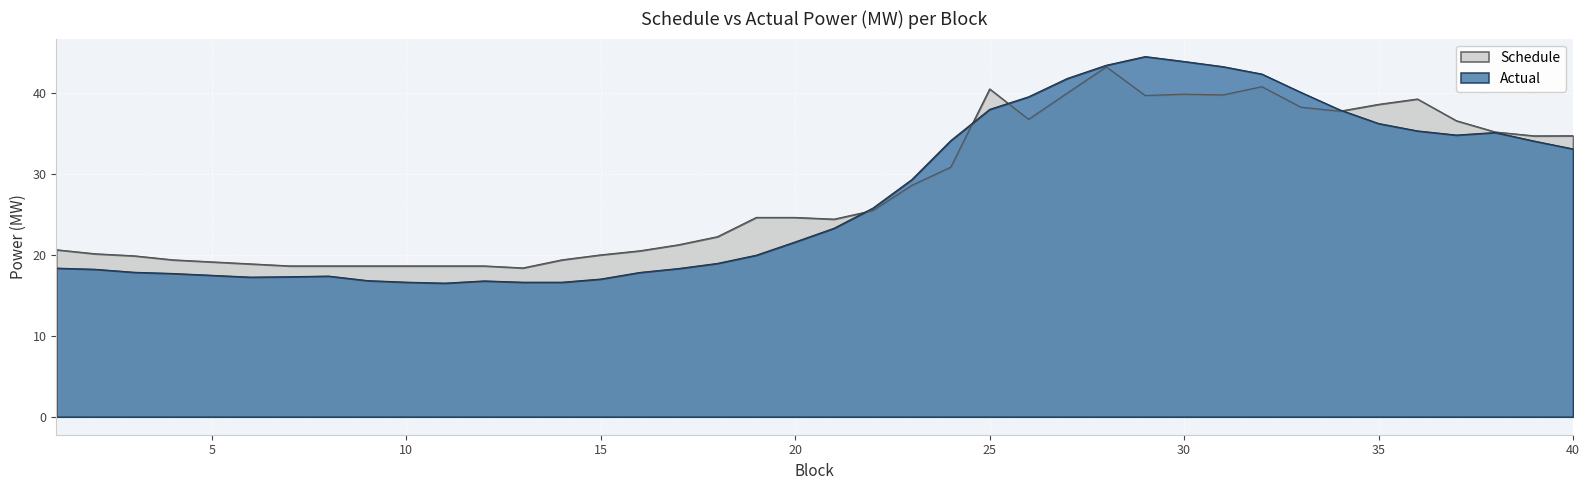

What is the maximum value shown in the chart?

44.6